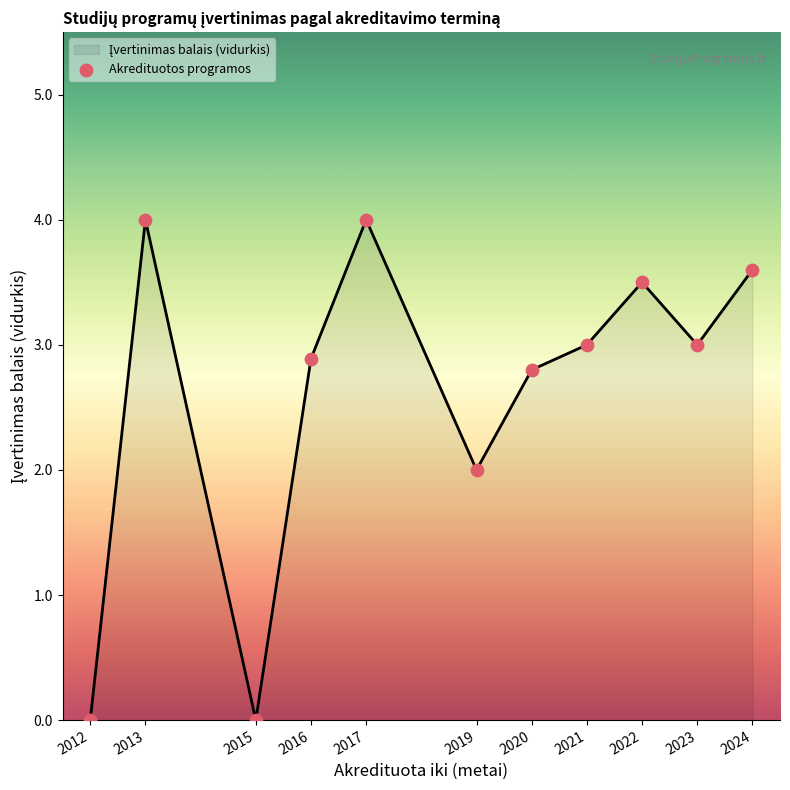

What is the difference between the maximum and minimum values?

4.0